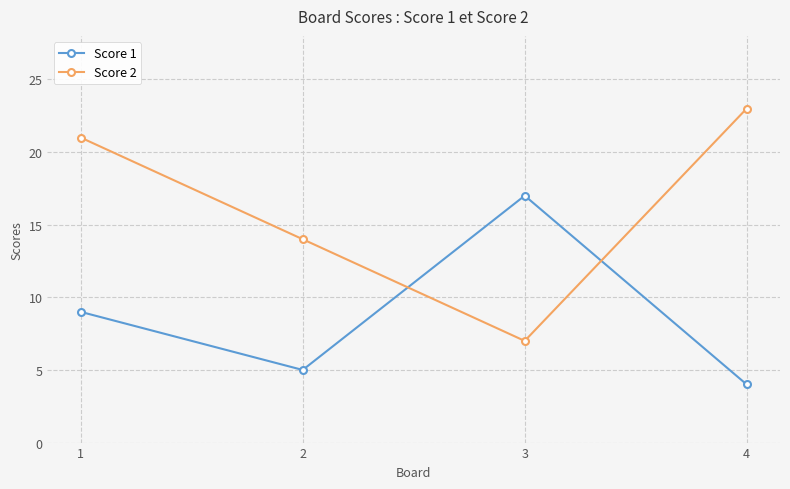

Reading left to right, transcribe all the data shown in this chart.

Score 1: 9	5	17	4
Score 2: 21	14	7	23